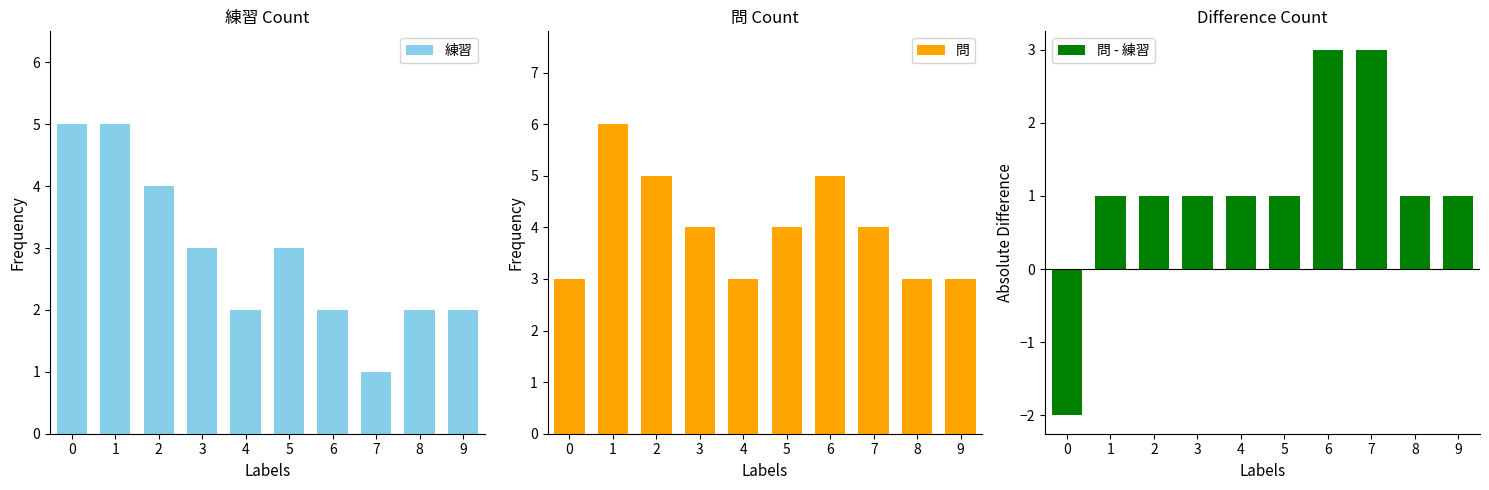

What is the difference between the highest and lowest values at 8?

2